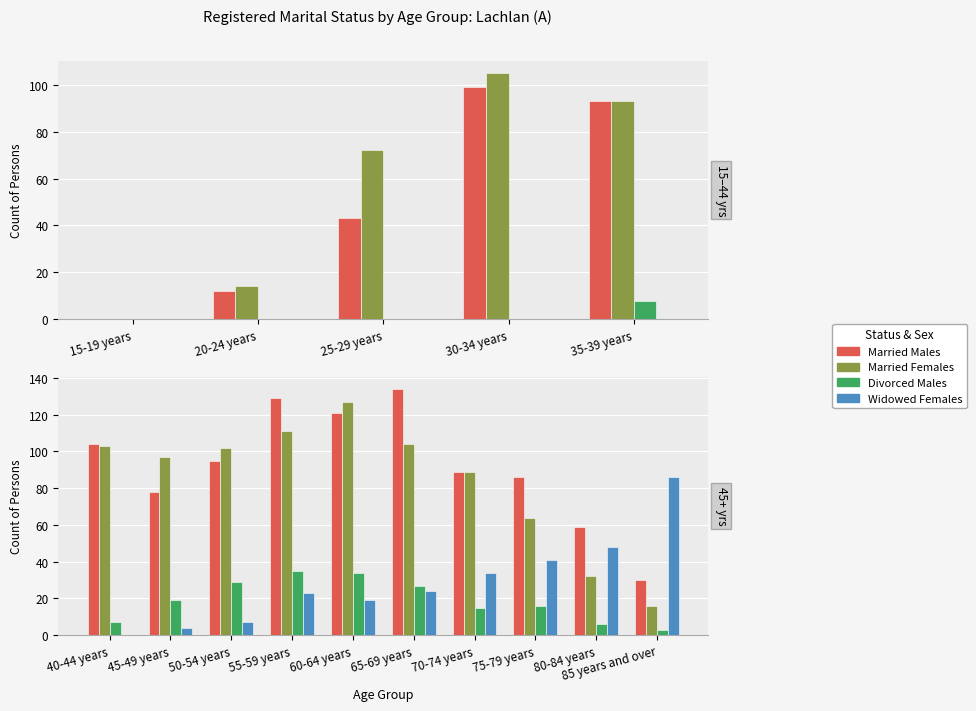

Reading right to left, transcribe all the data shown in this chart.

Married Males: 30	59	86	89	134	121	129	95	78	104
Married Females: 16	32	64	89	104	127	111	102	97	103
Divorced Males: 3	6	16	15	27	34	35	29	19	7
Widowed Females: 86	48	41	34	24	19	23	7	4	0